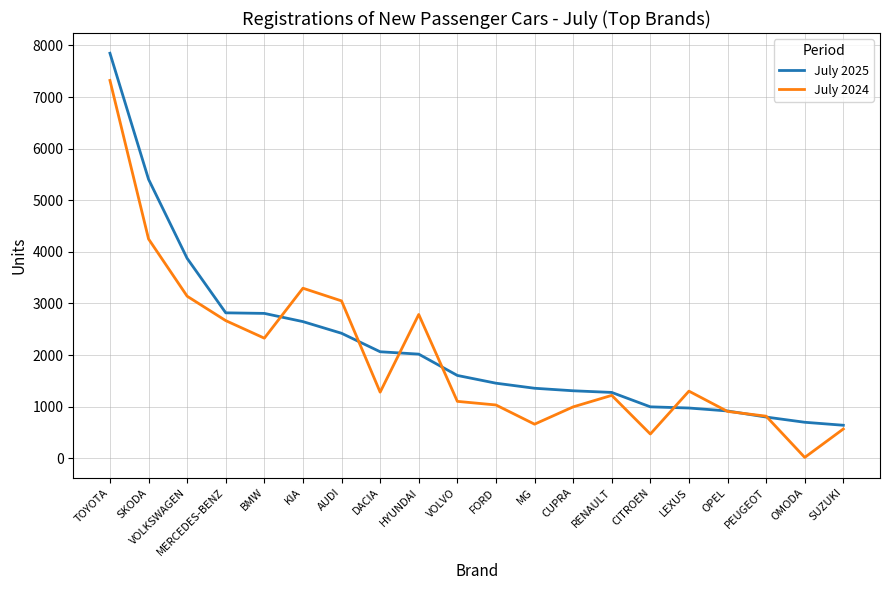

What is the difference between the July 2025 values at VOLVO and KIA?

1043